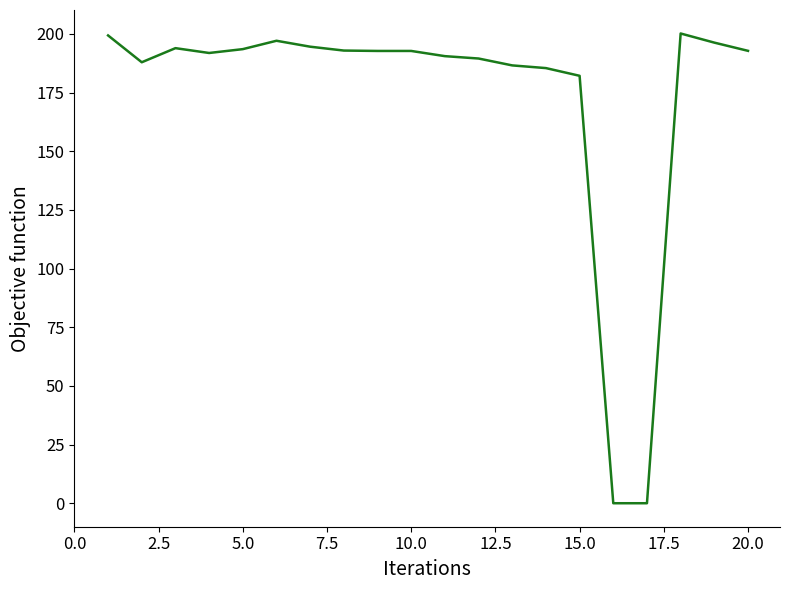

What is the maximum value shown in the chart?

200.2